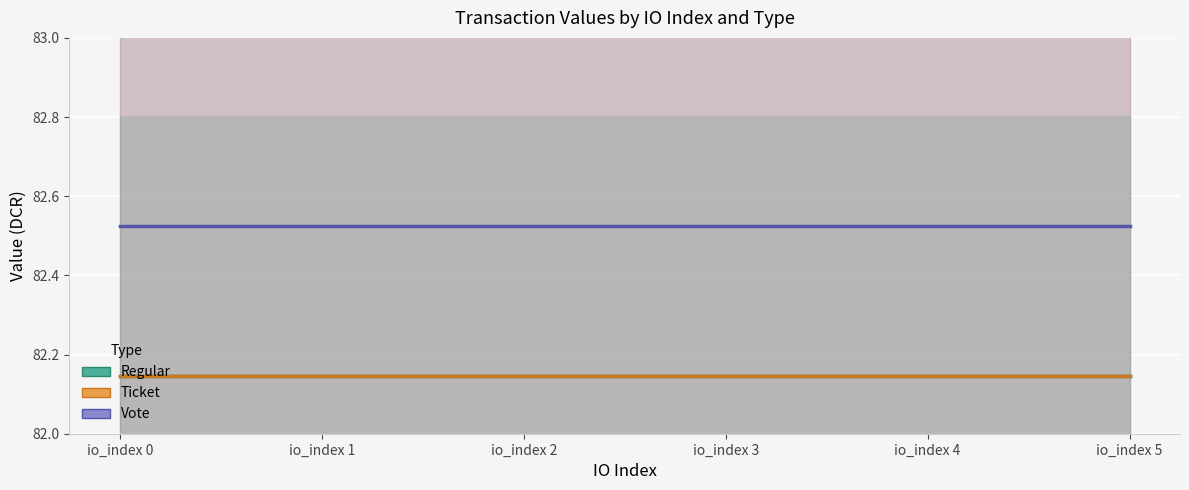

Which series has the widest spread of values?

Regular